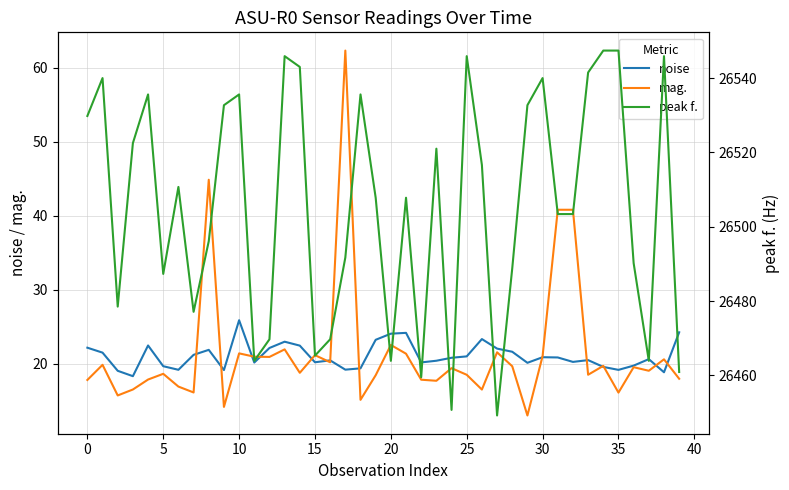

Which category has the lowest value across all series?

29